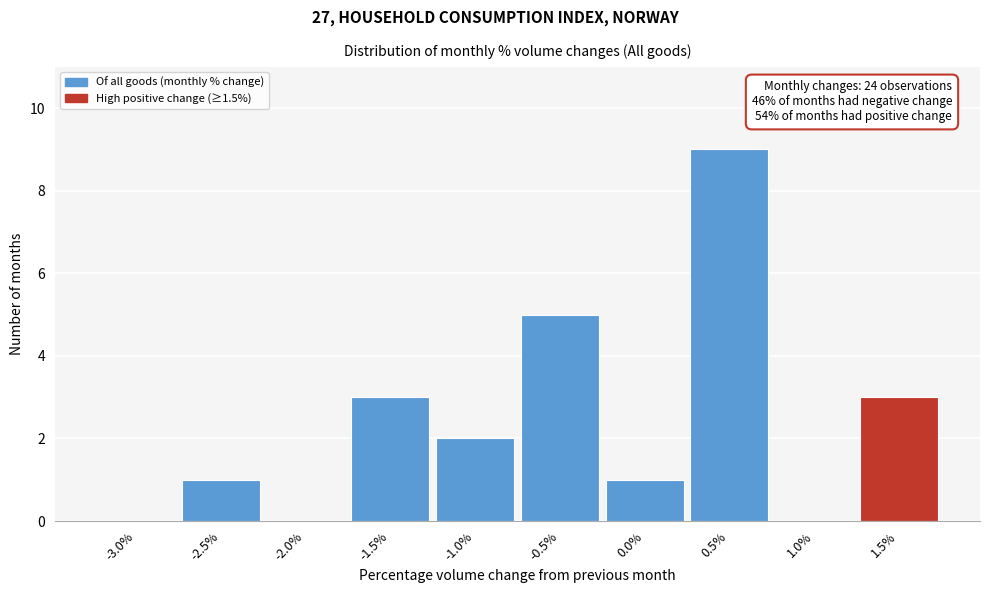

Reading left to right, extract all data points from this chart.

-3.0%=0	-2.5%=1	-2.0%=0	-1.5%=3	-1.0%=2	-0.5%=5	0.0%=1	0.5%=9	1.0%=0	1.5%=3